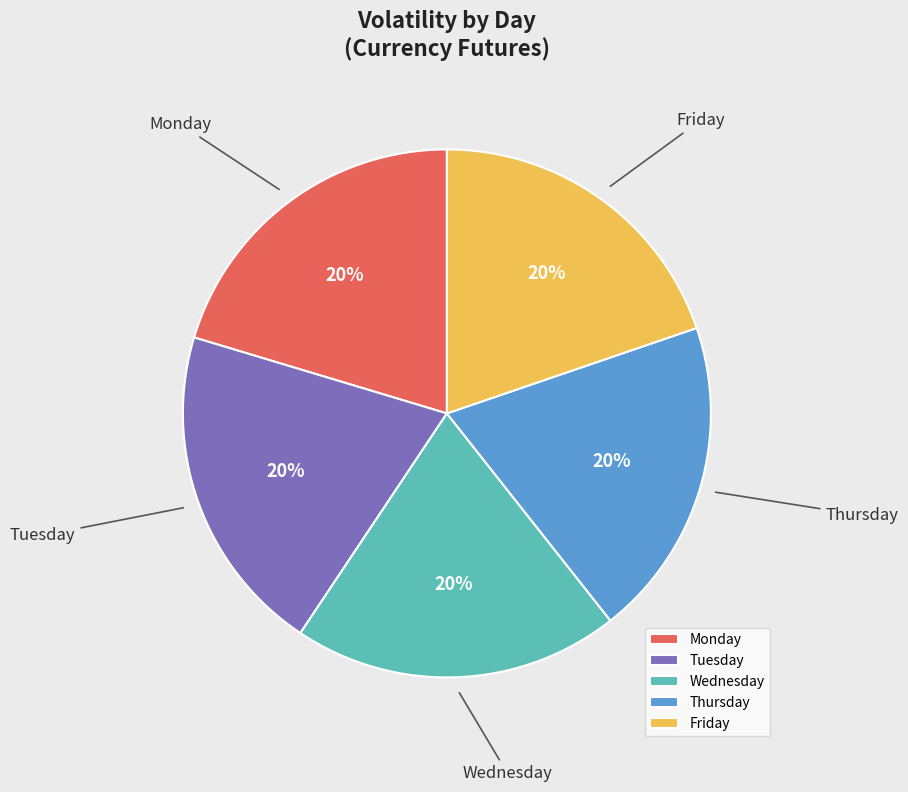

Is it true that Monday is 33% of the pie?

False